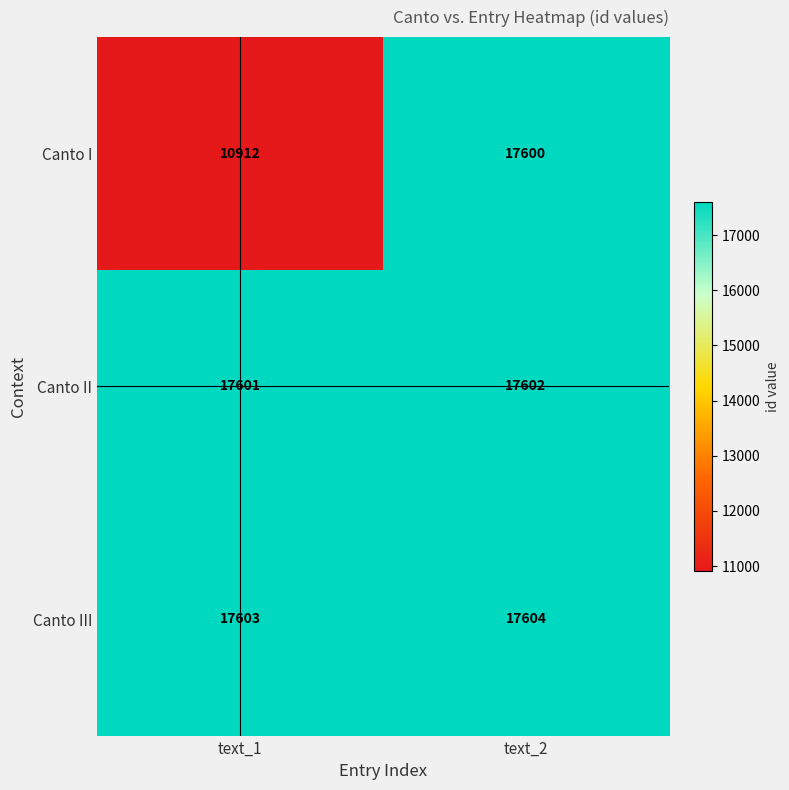

Rank the series by their maximum value, from lowest to highest.

Canto I, Canto II, Canto III